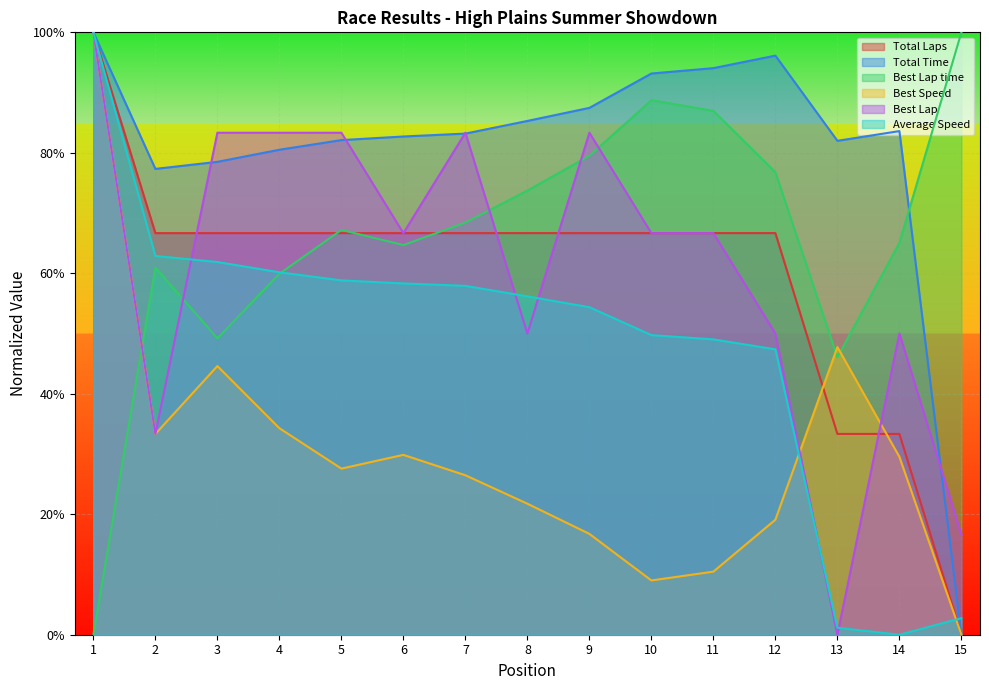

What value does the Best Lap series have at 8?

50.0